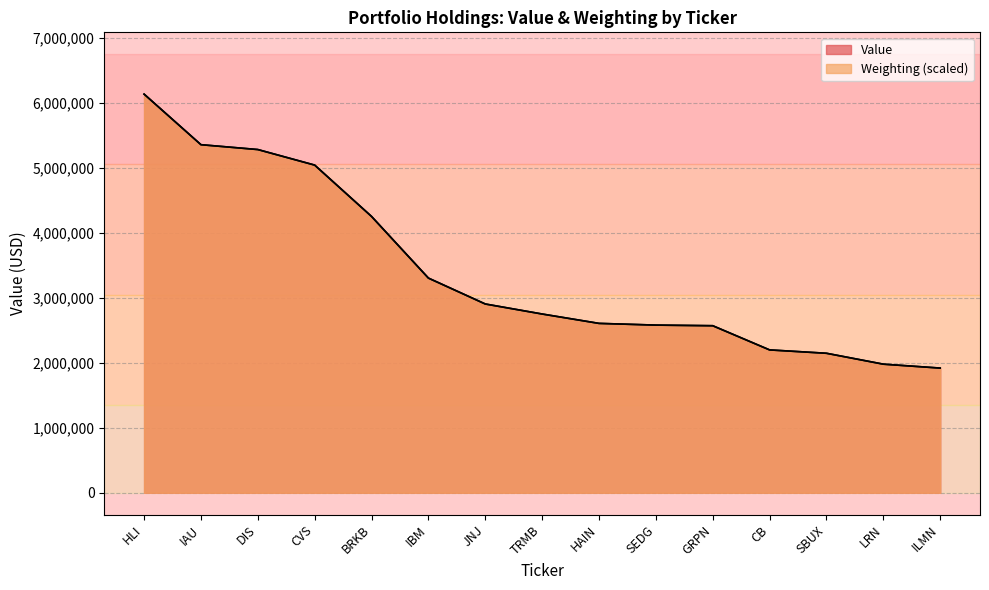

Rank the series by their maximum value, from highest to lowest.

Value, Weighting